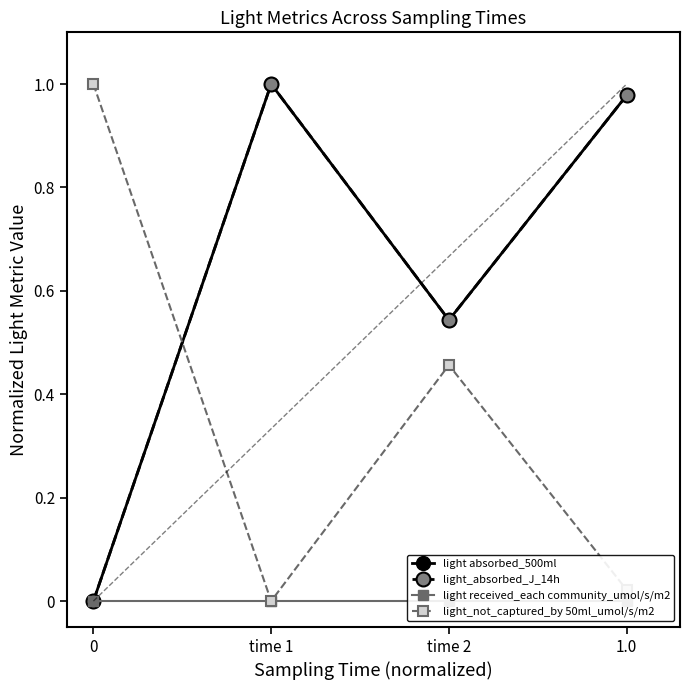

How many values in the light absorbed_500ml series exceed 0?

3